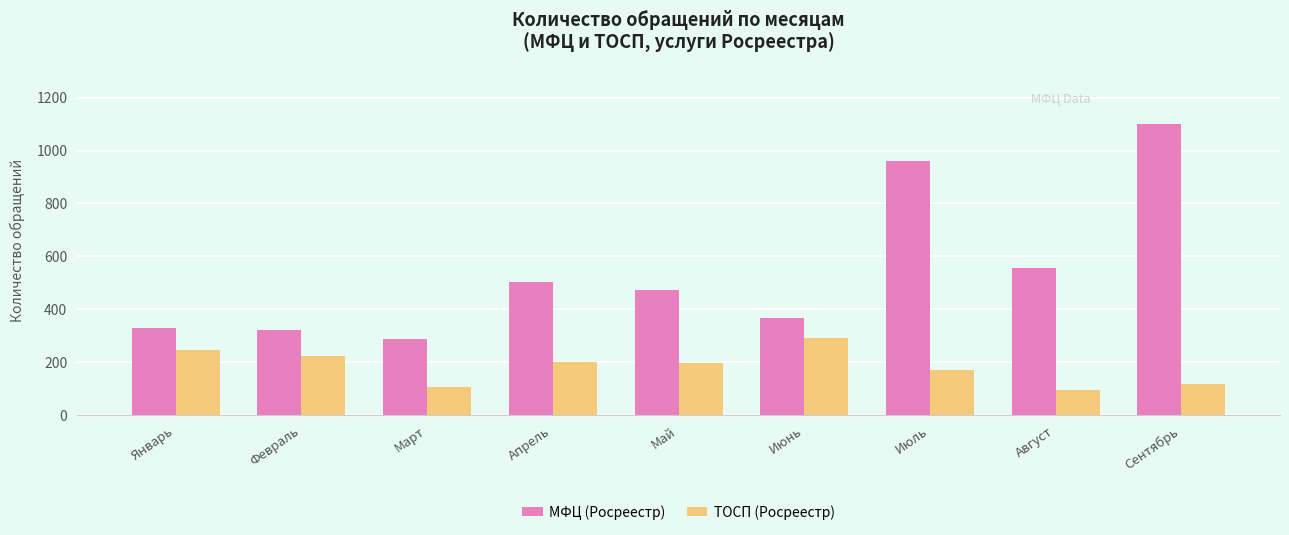

Between Март and Июль, which series saw the biggest shift?

МФЦ (Росреестр)